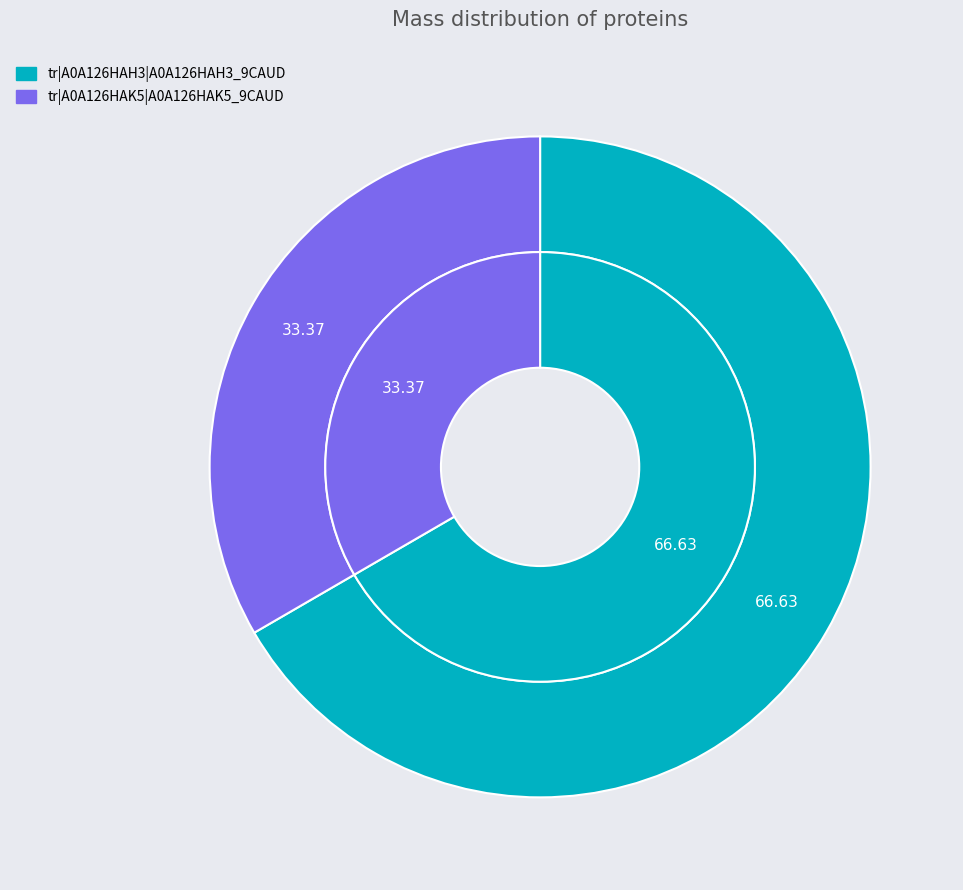

Count the number of slices in the pie.

2